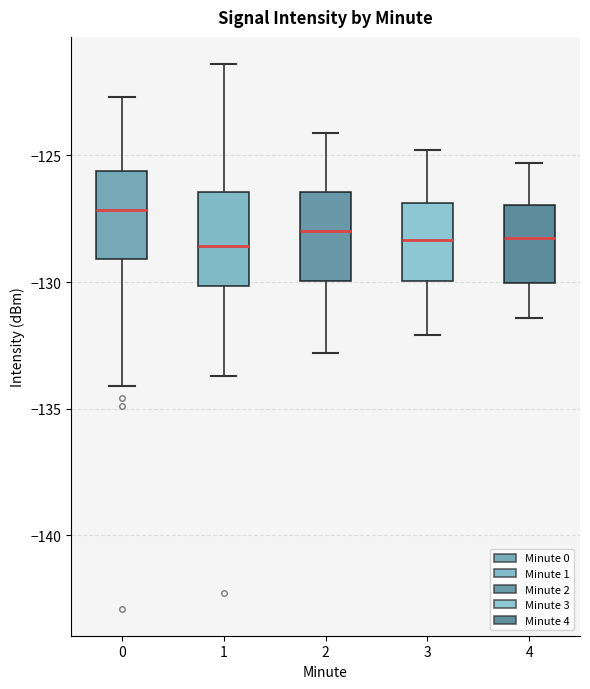

Reading left to right, transcribe this box plot: for each box, give where its median line is, the range the box spans, and where its two whiskers end, as read against the y-axis. The values are not printed on the chart, so give them approximately, as read against the axis.

0: median -127.0, box -129.0 to -125.5, whiskers -134.0 to -122.5
1: median -128.5, box -130.0 to -126.5, whiskers -133.5 to -121.5
2: median -128.0, box -130.0 to -126.5, whiskers -133.0 to -124.0
3: median -128.5, box -130.0 to -127.0, whiskers -132.0 to -125.0
4: median -128.0, box -130.0 to -127.0, whiskers -131.5 to -125.5